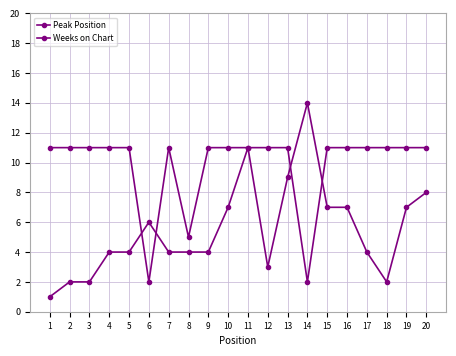

Count the number of categories in the chart.

20